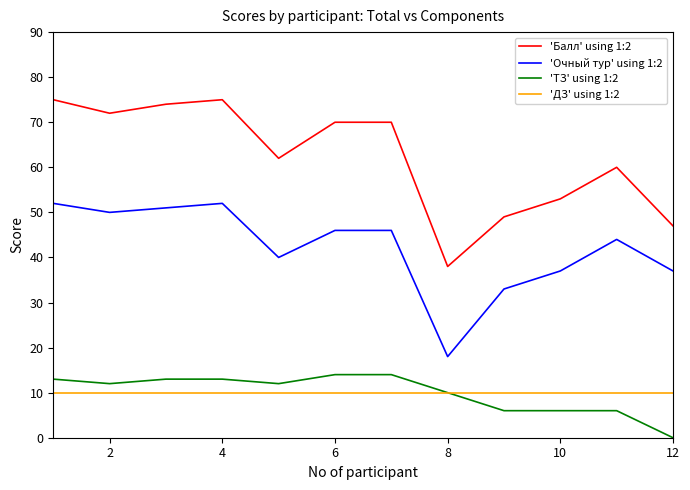

What is the greatest value displayed?

75